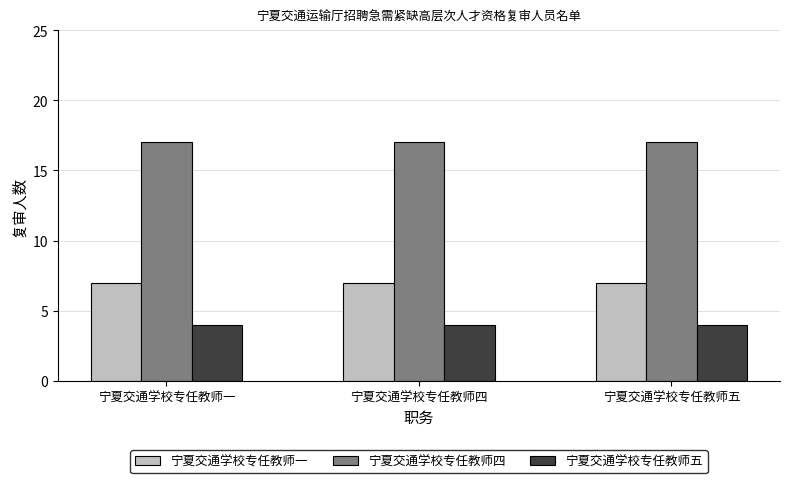

What is the spread (max minus min) of values at 宁夏交通学校专任教师五?

13